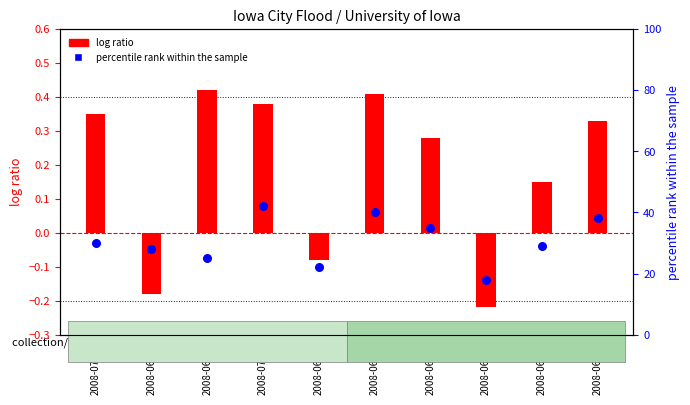

Which series has the largest total across all categories?

percentile rank within the sample